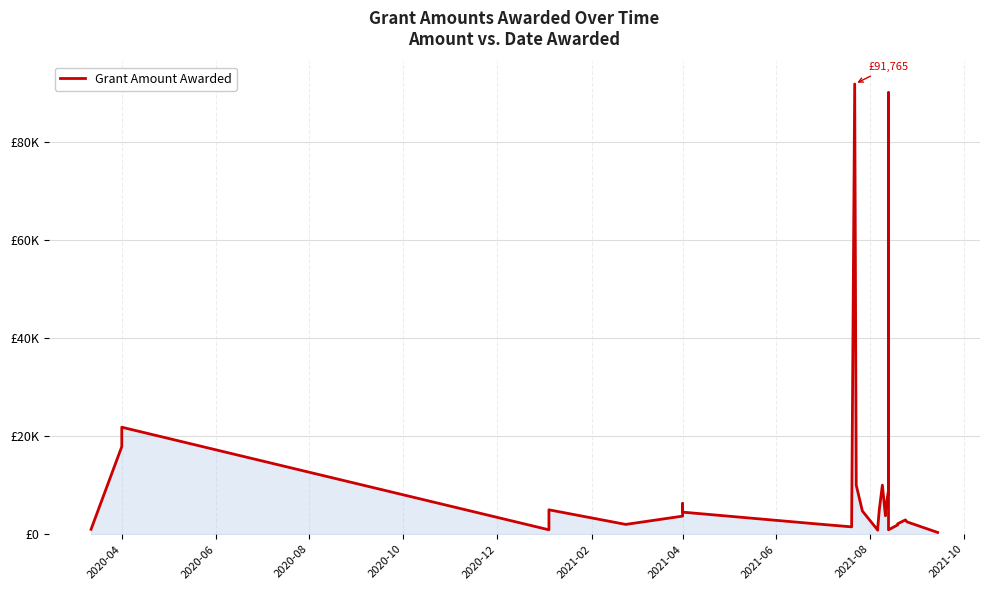

What is the sum of all values?

313333.8